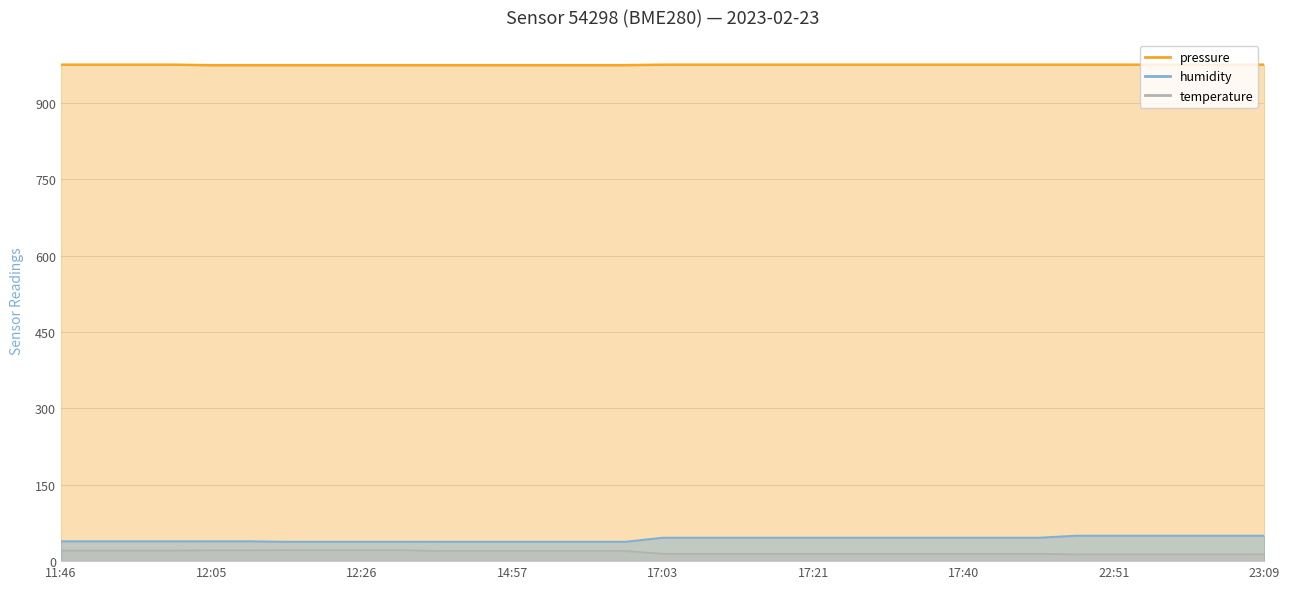

What is the maximum value shown in the chart?

975.0